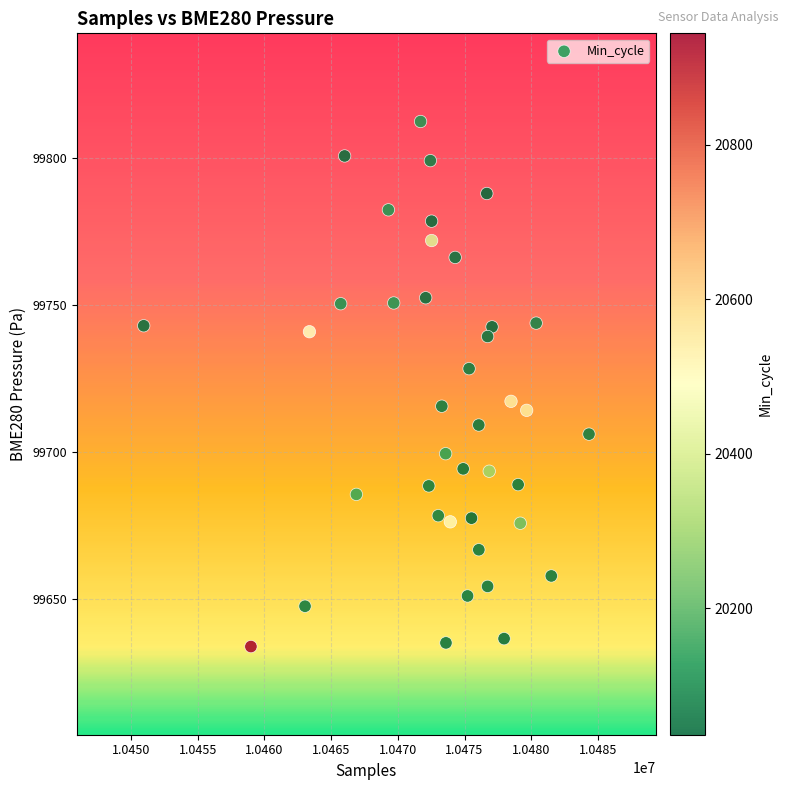

What is the range of Y values (max minus min)?

178.7